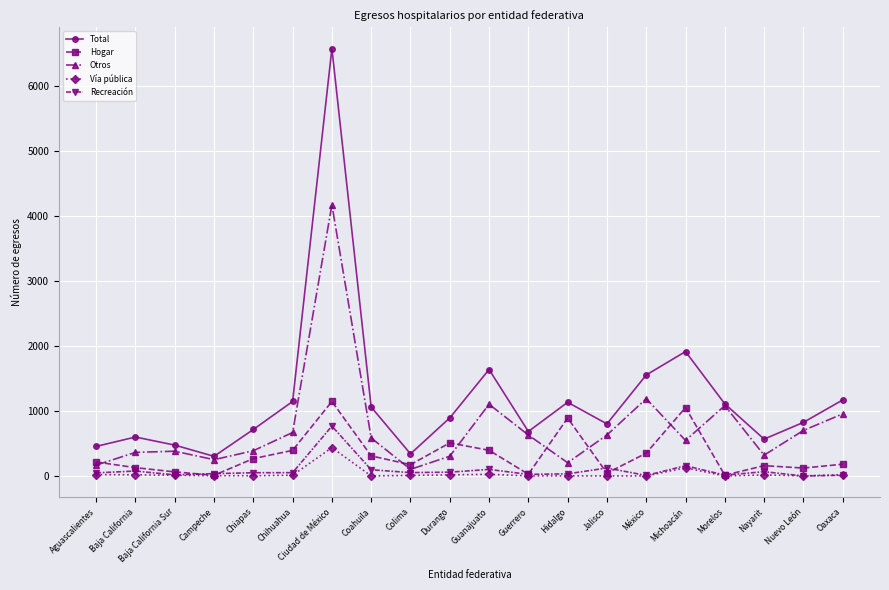

Which series has the largest range (max minus min)?

Total